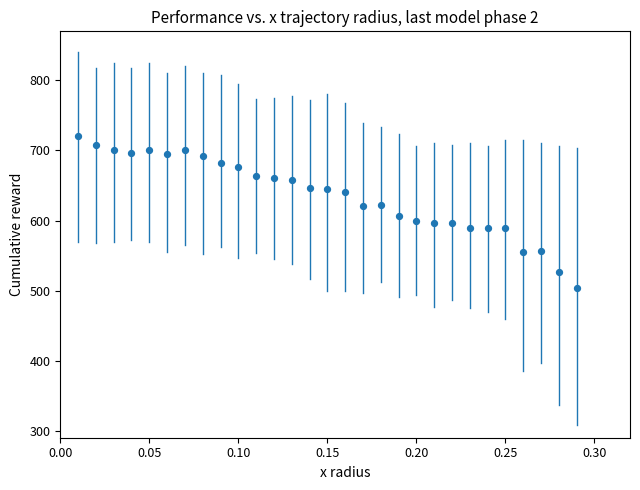

What is the range of Y values (max minus min)?

217